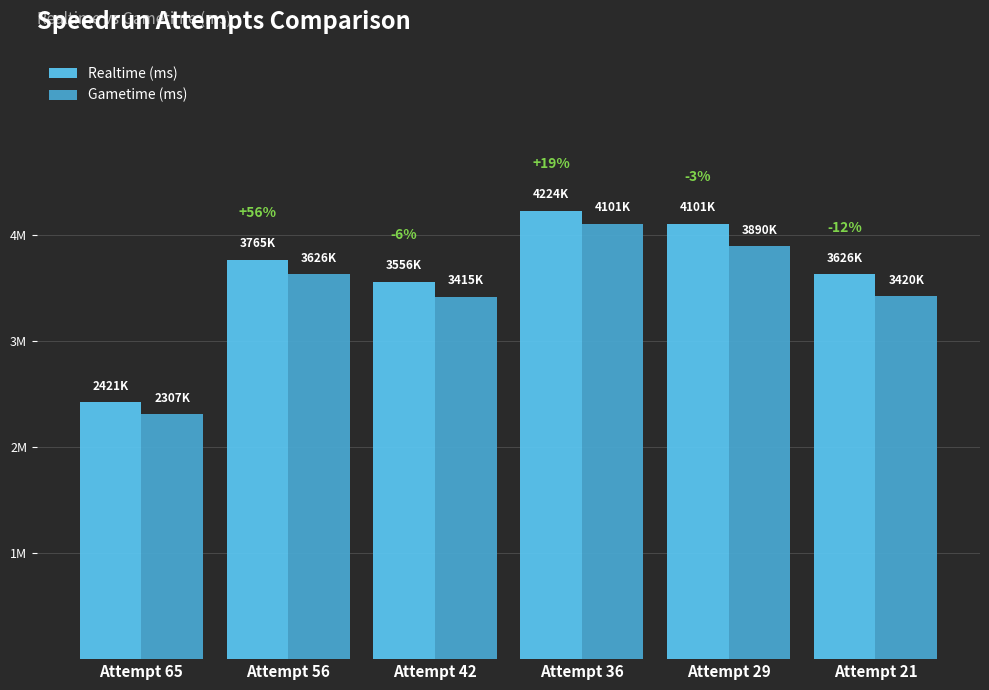

What is the value of the Gametime (ms) bar at the 6th from the left?

3420000